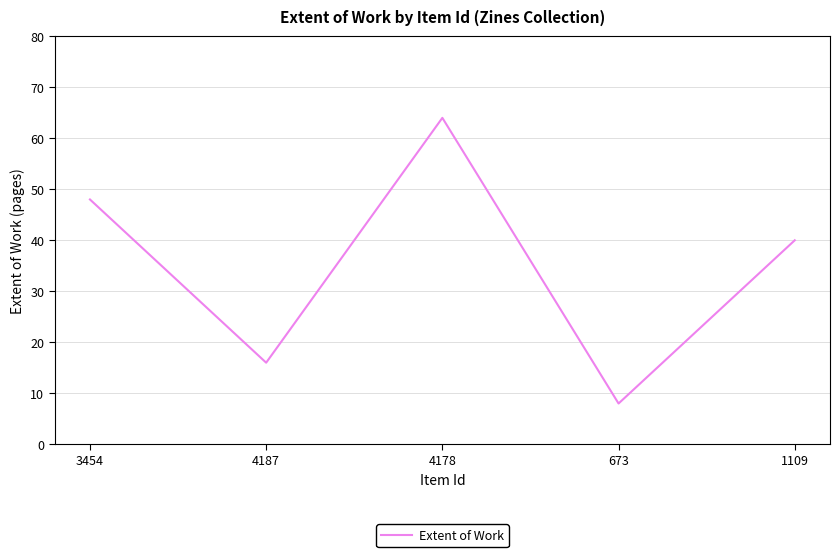

What is the difference between the maximum and second lowest values?

48